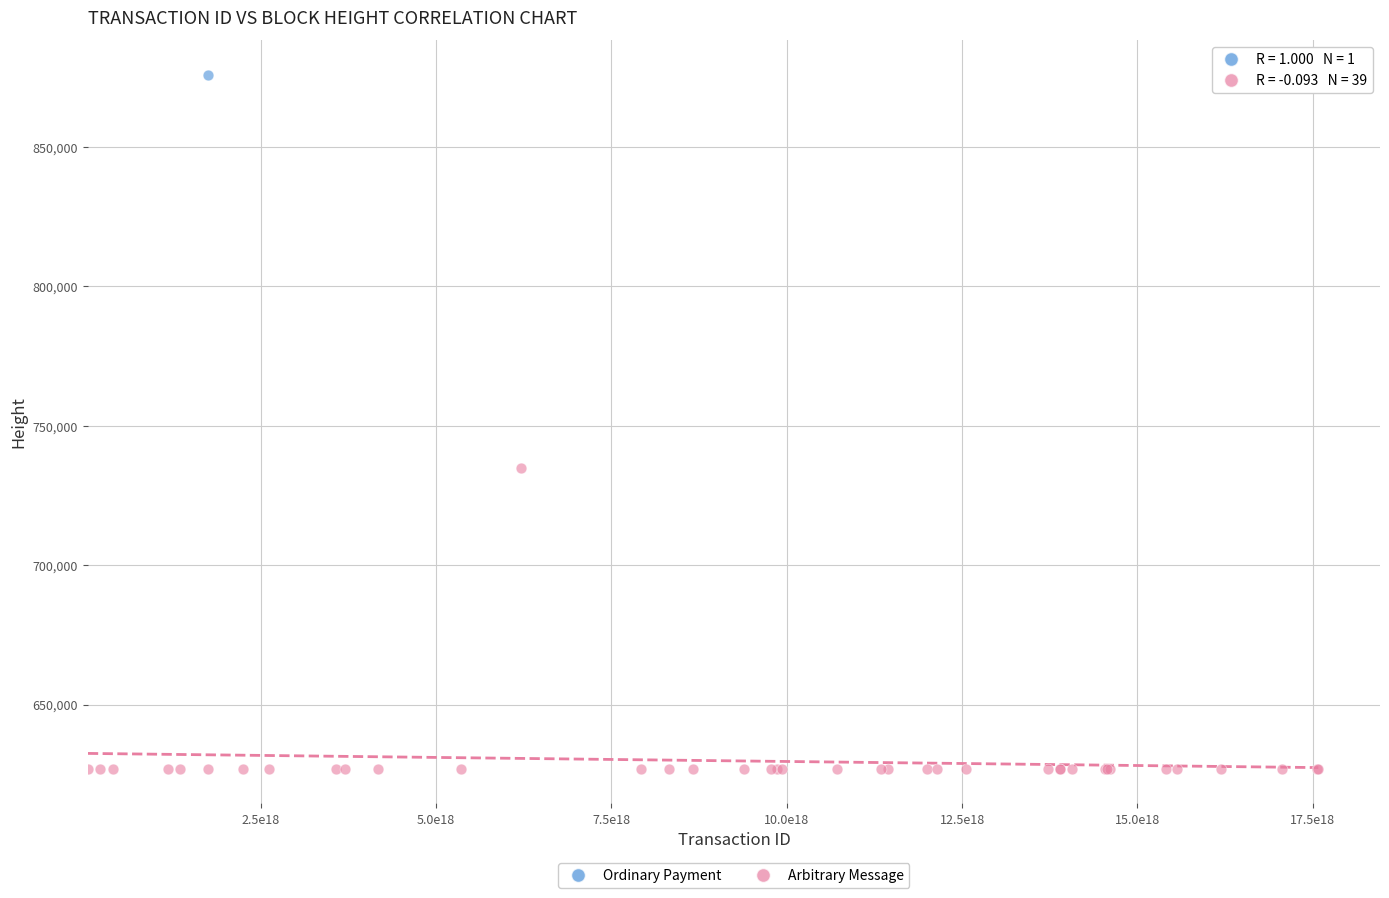

What are all the series names shown in the legend?

Ordinary Payment, Arbitrary Message